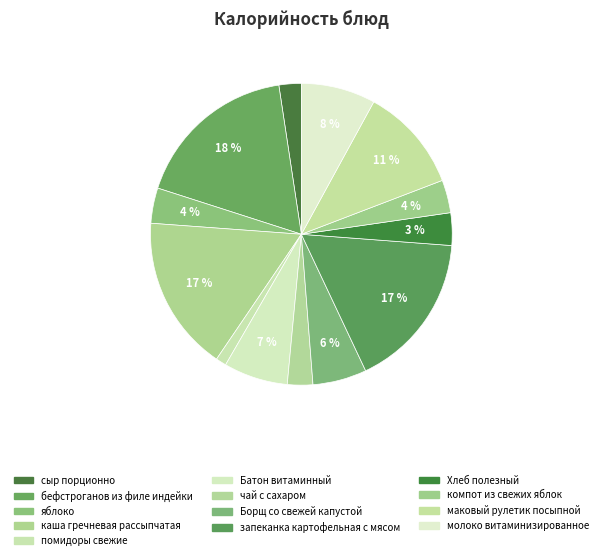

What is the total percentage of яблоко and Хлеб полезный?

7.3%